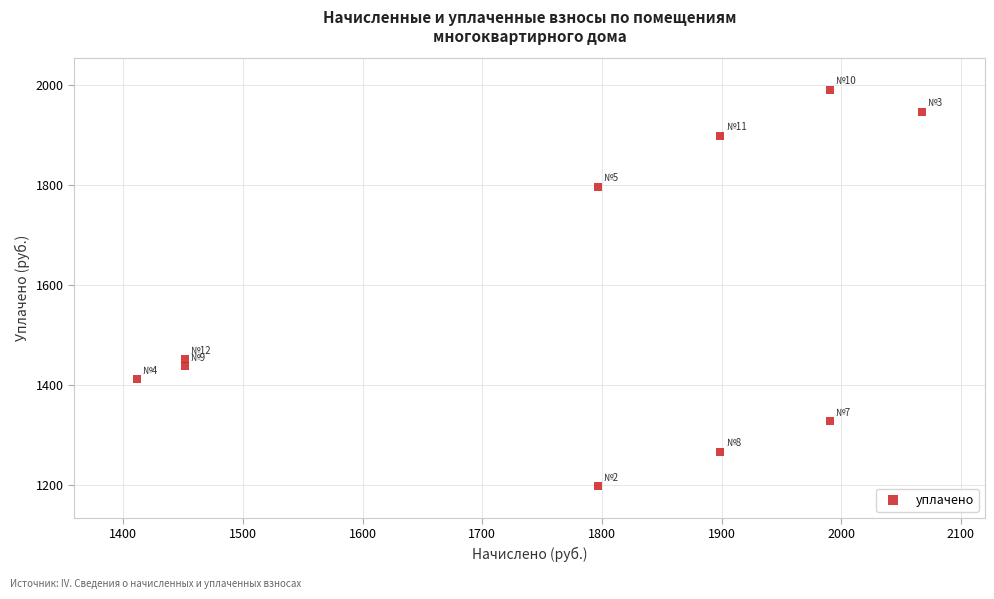

What is the range of X values (max minus min)?

656.2